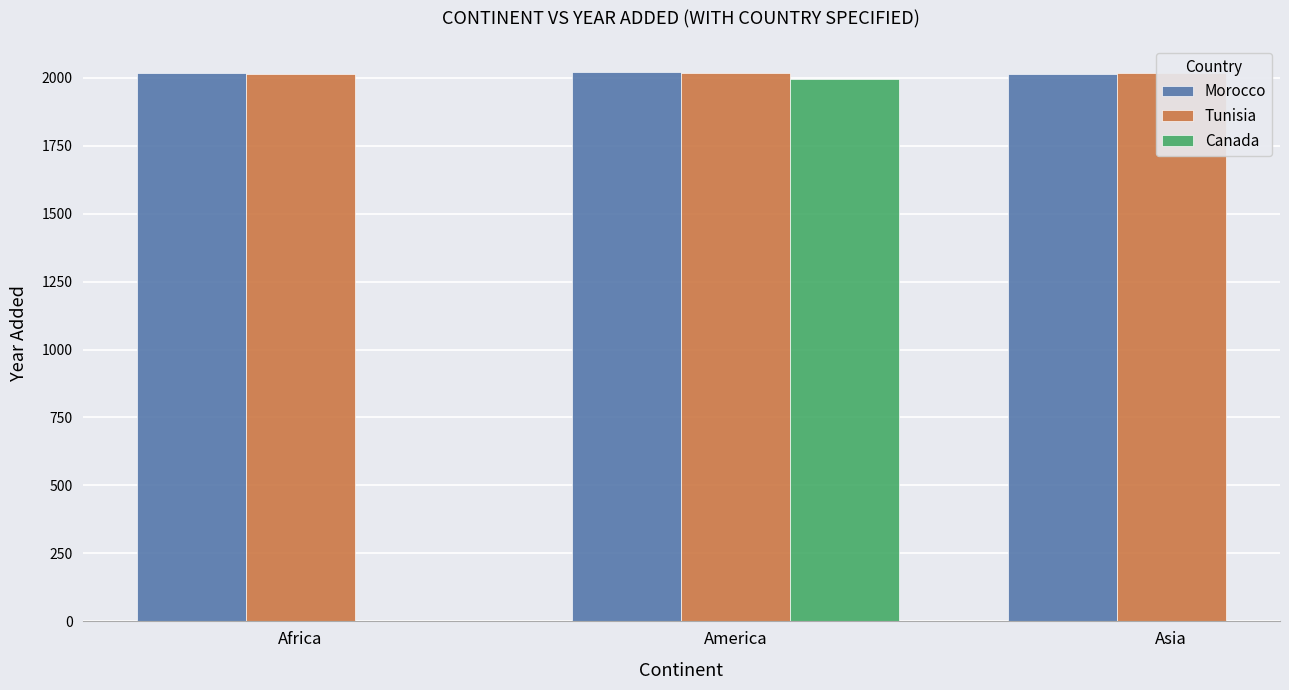

Which has a higher value, Asia or Africa?

Africa